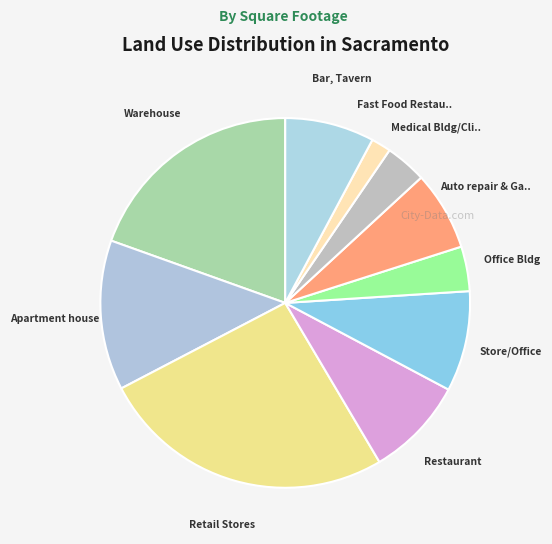

Is there any slice that represents more than half of the pie?

No